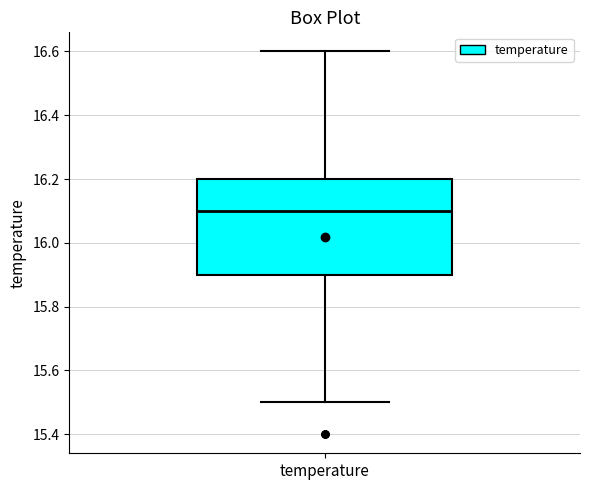

Transcribe this box plot: give where the median line is, the range the box spans, and where the two whiskers end, as read against the y-axis. The values are not printed on the chart, so give them approximately, as read against the axis.

median 16.1, box 15.9 to 16.2, whiskers 15.5 to 16.6